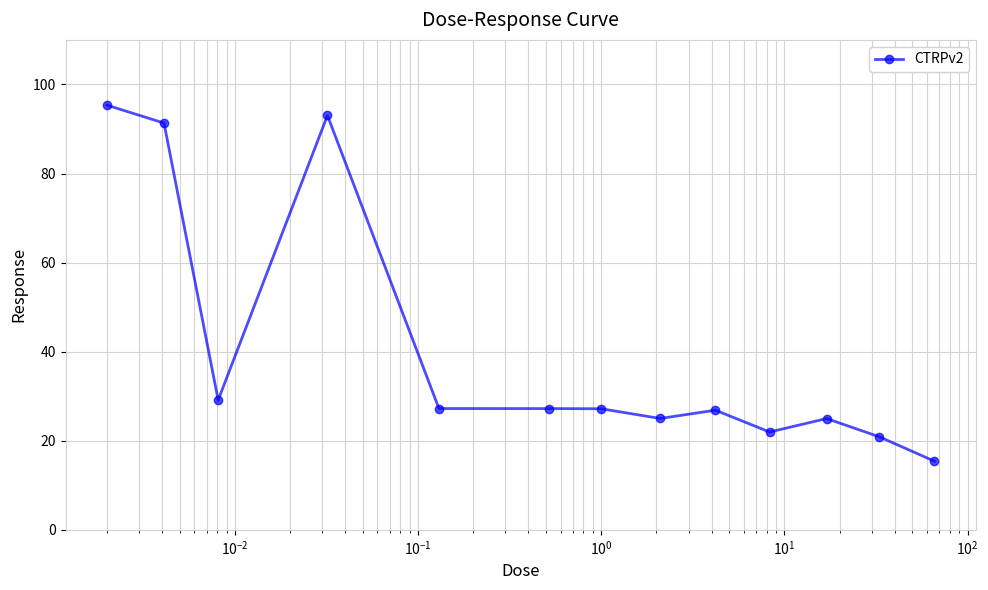

How many distinct data groups are displayed?

1